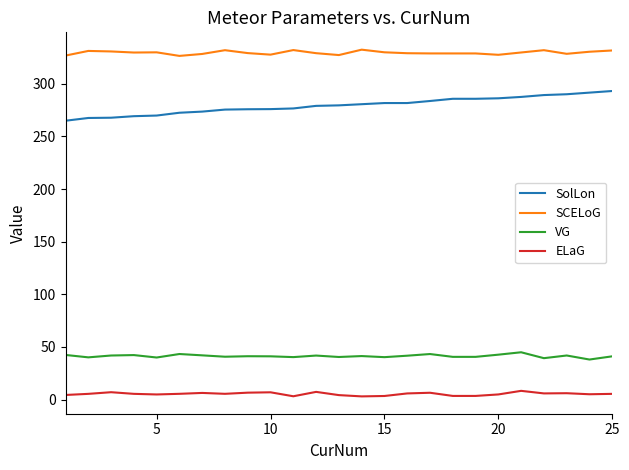

True or false: VG and SCELoG cross at least once.

False